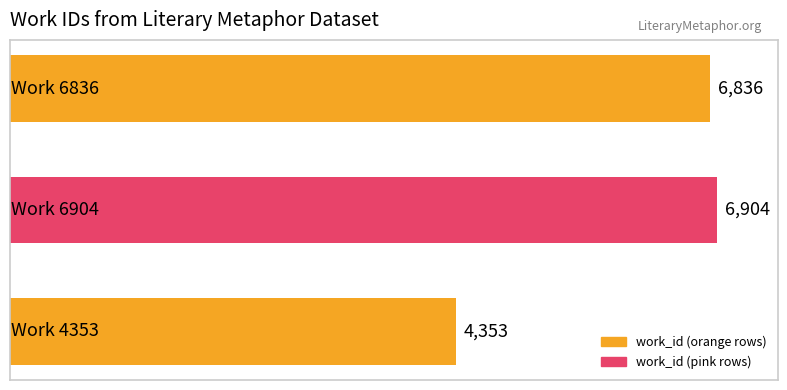

Reading bottom to top, what are all the values shown in this chart?

4353	6904	6836